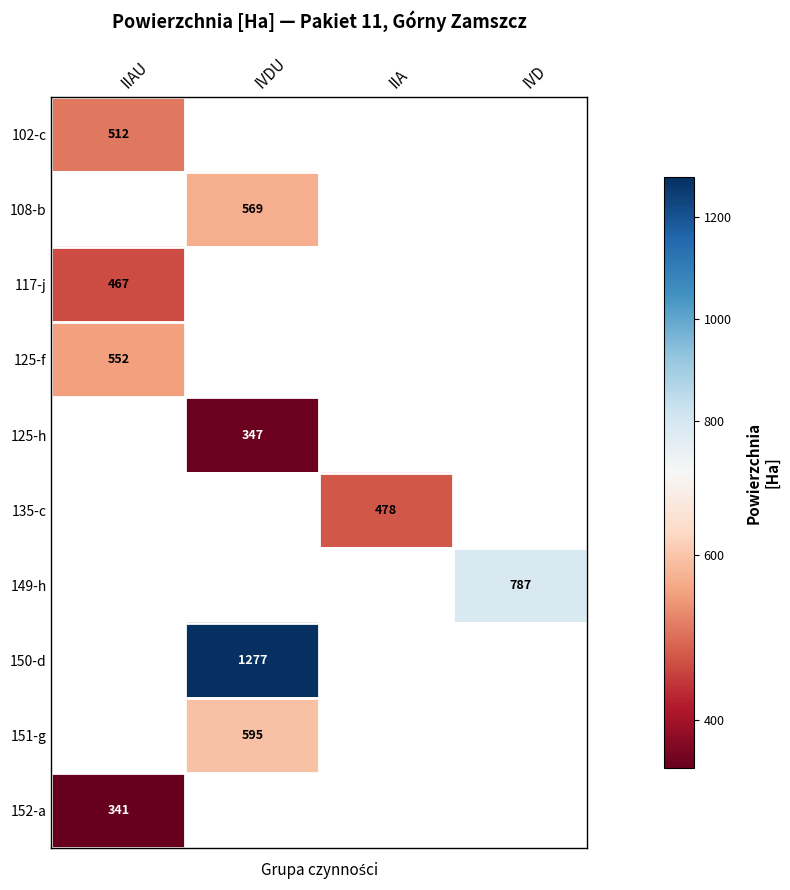

The value of 149-h at IVD is 1117. True or false?

False